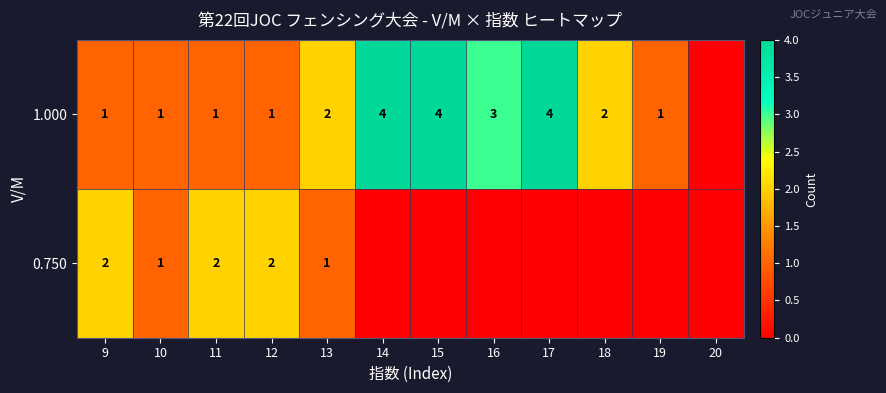

At how many categories does at least one series exceed 1?

9